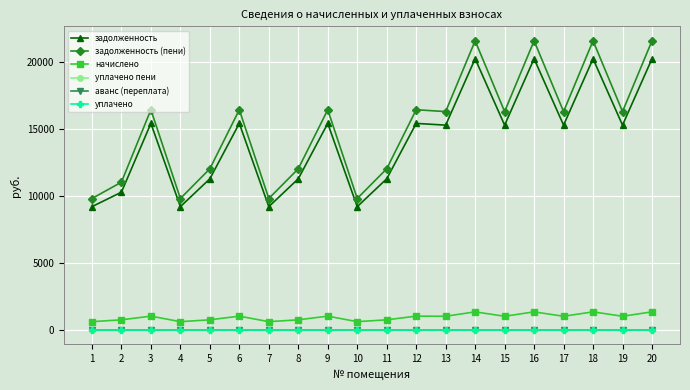

Is the value of аванс (переплата) at 10 greater than the value of уплачено at 7?

No